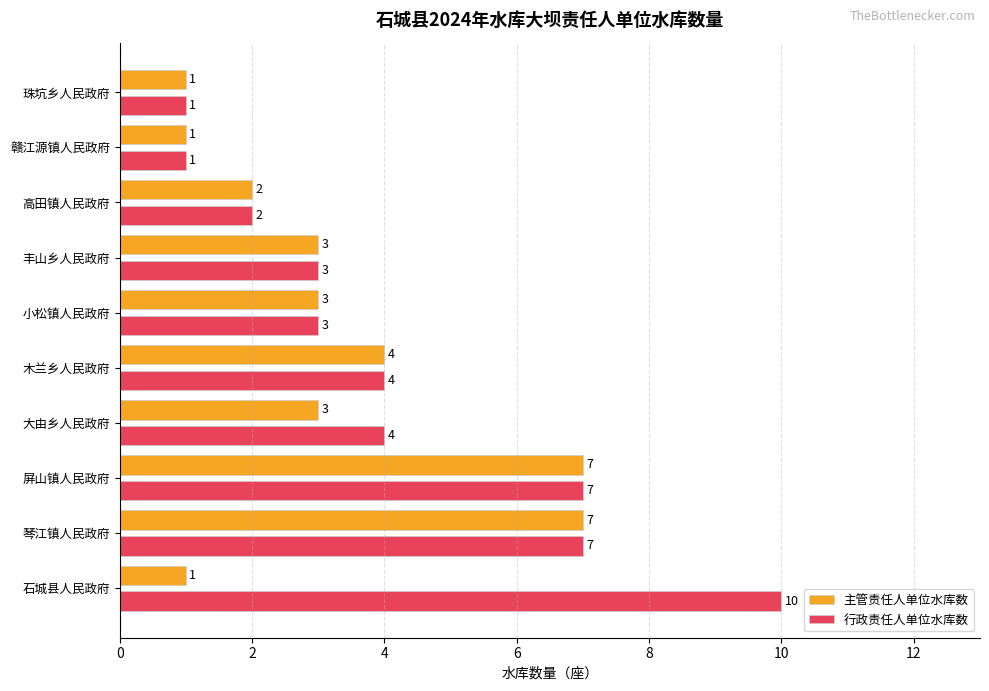

What value does the 行政责任人单位水库数 series have at 丰山乡人民政府?

3